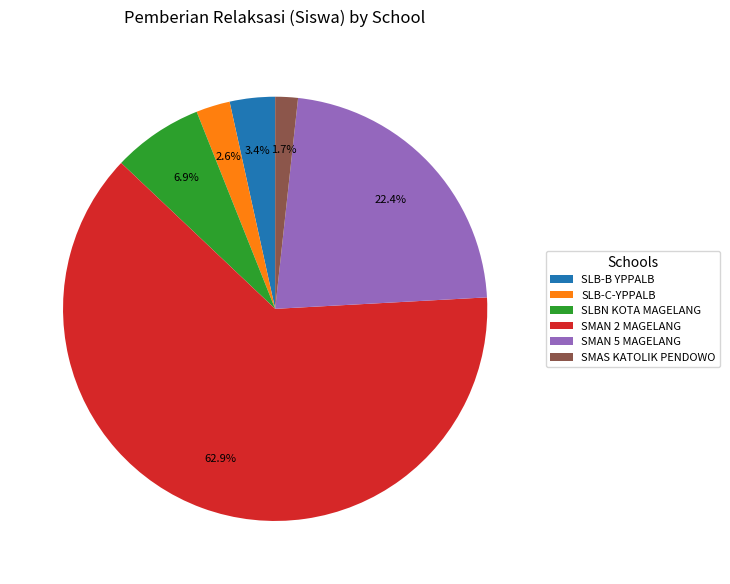

Which has a higher value, SLB-B YPPALB or SLB-C-YPPALB?

SLB-B YPPALB